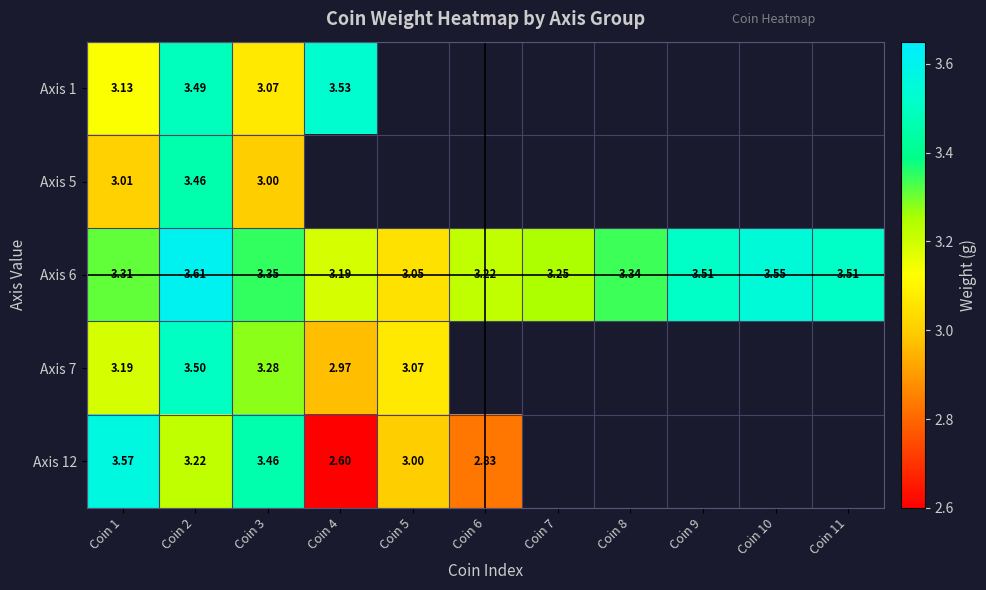

Which category has the lowest value in the Axis 12 series?

Coin 4